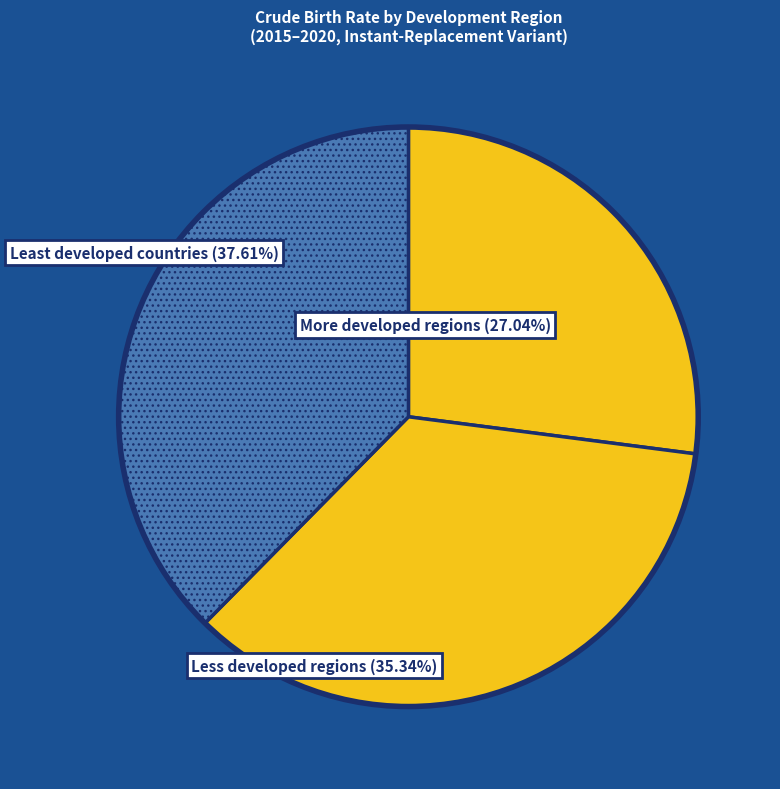

How many segments does this pie chart have?

3